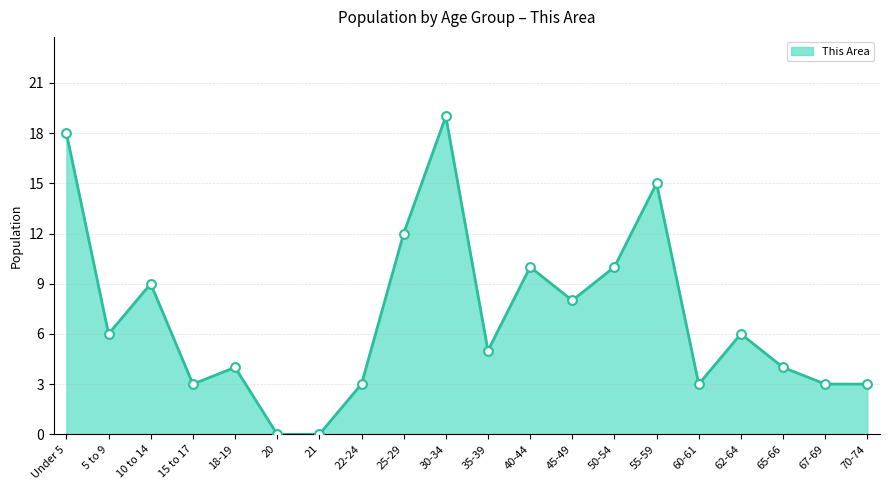

Approximately how many times larger is the value at 15 to 17 compared to 35-39?

0.6